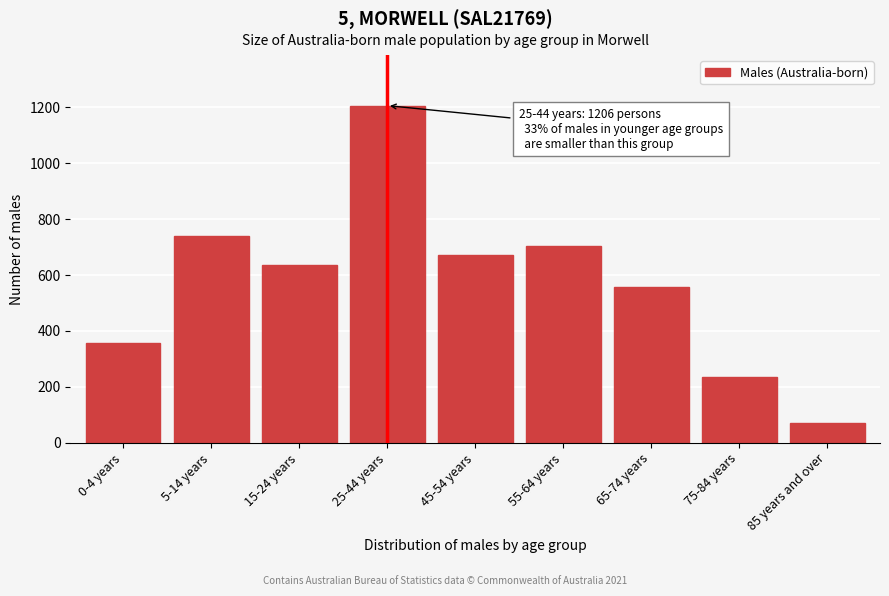

Reading right to left, extract all data points from this chart.

69	235	558	705	672	1206	635	739	357